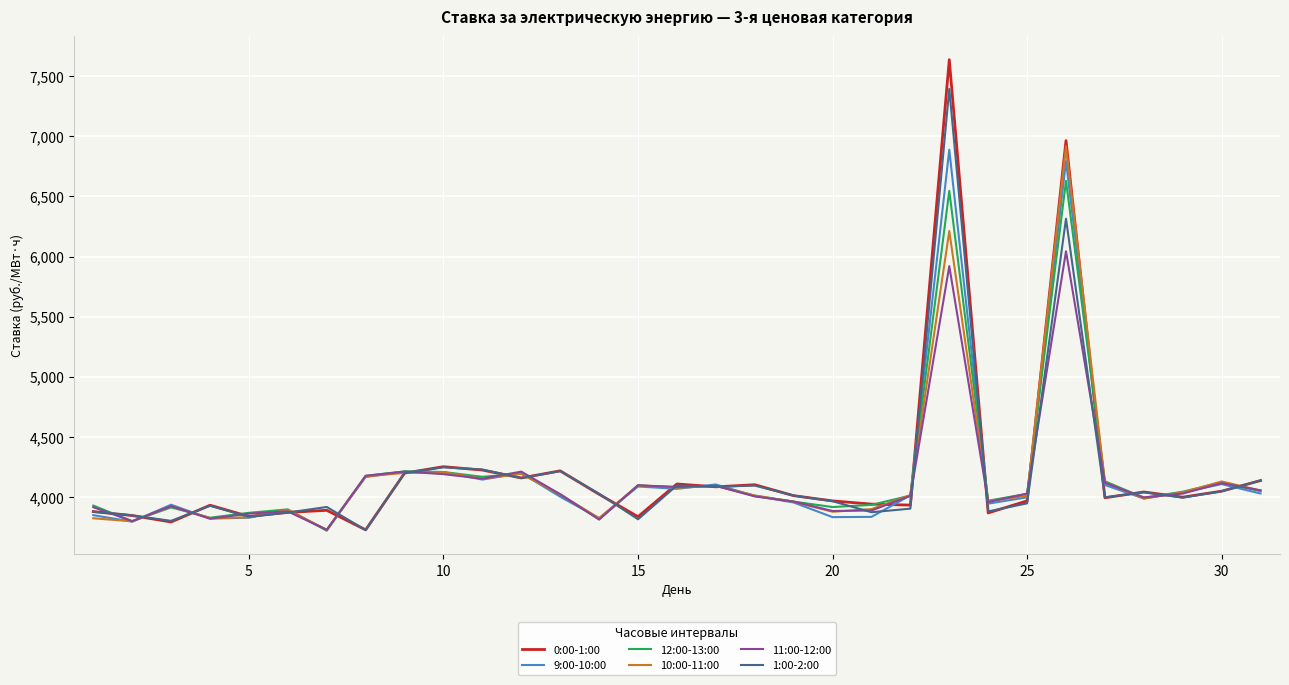

Which series has the widest spread of values?

0:00-1:00